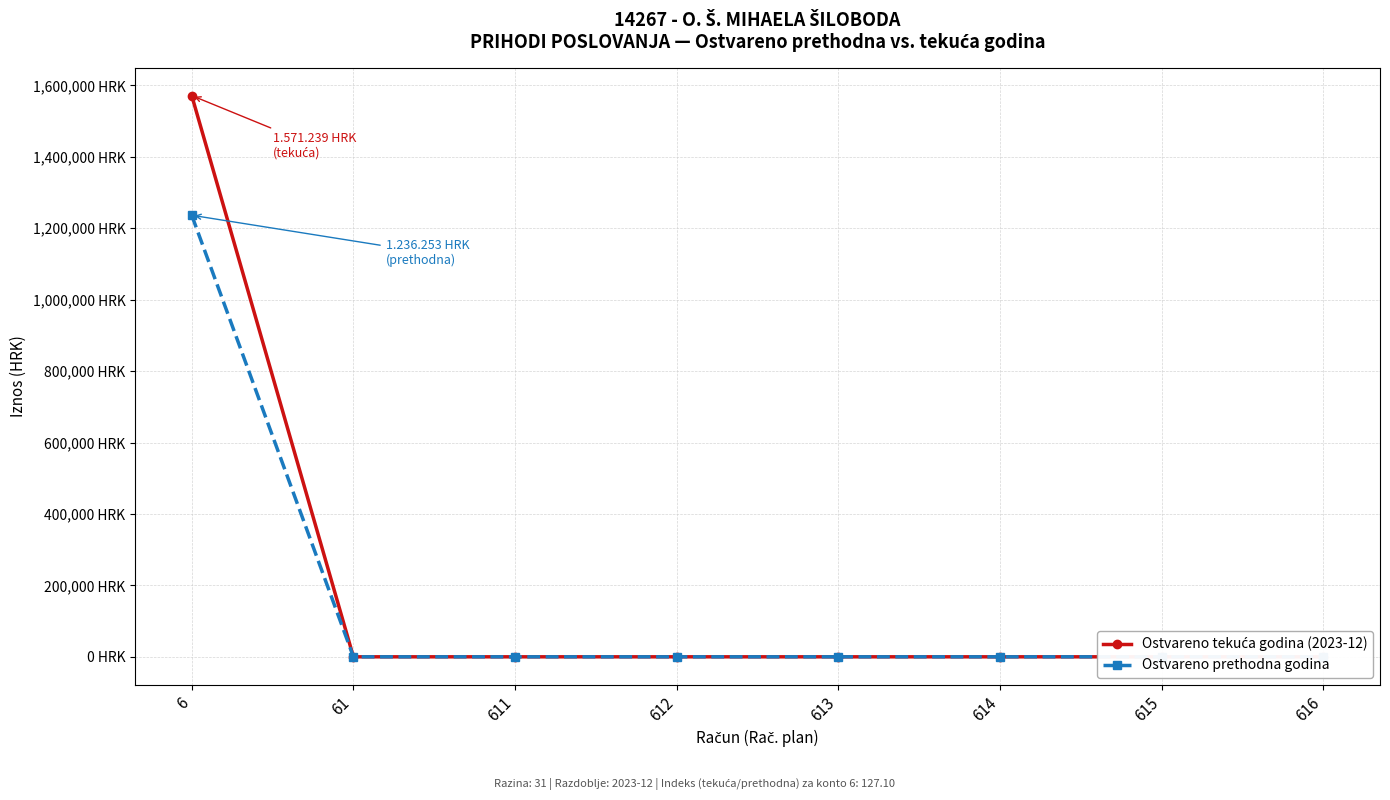

How many values in Ostvareno prethodna godina are above zero?

1